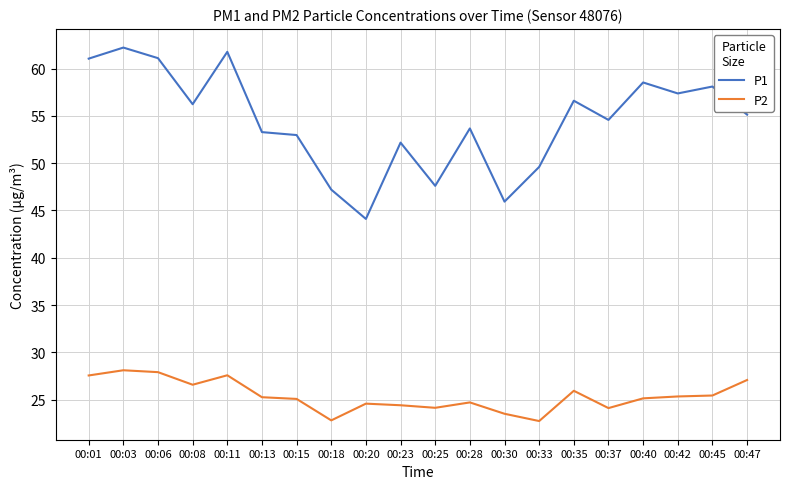

What is the smallest value displayed?

22.7